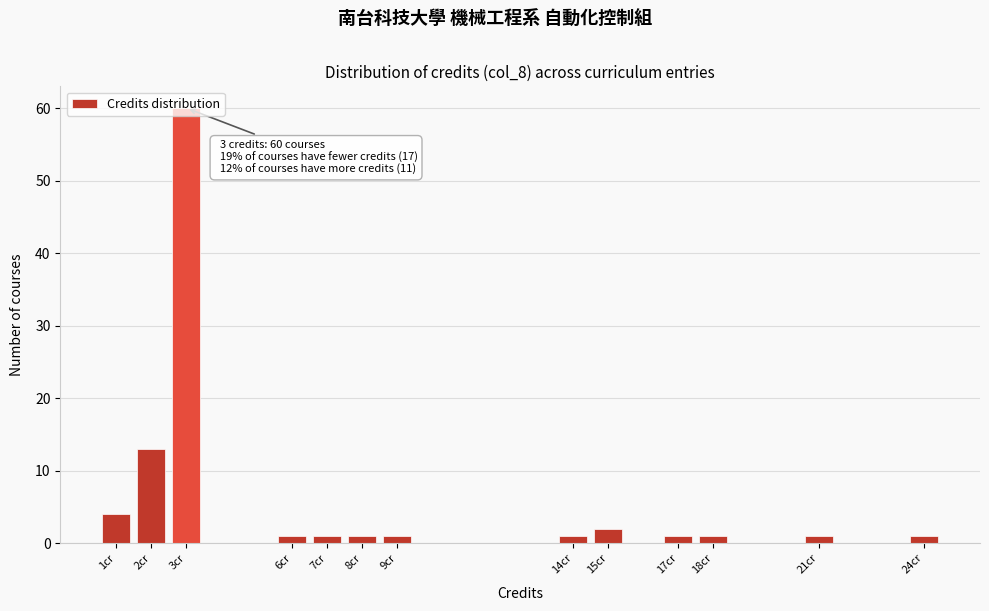

At which label is the value closest to 30?

2cr